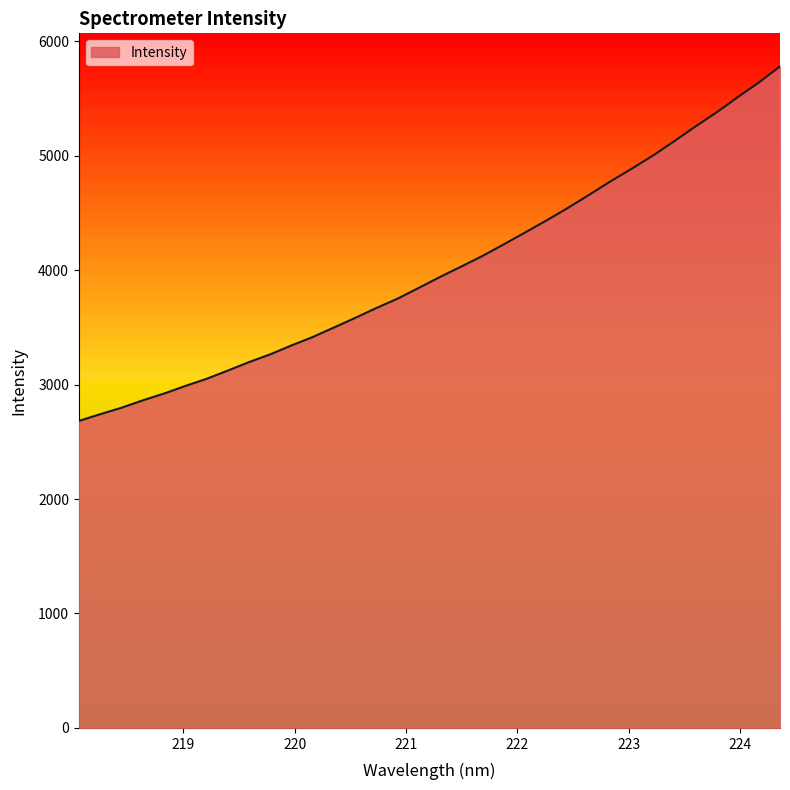

What is the greatest value displayed?

5779.5